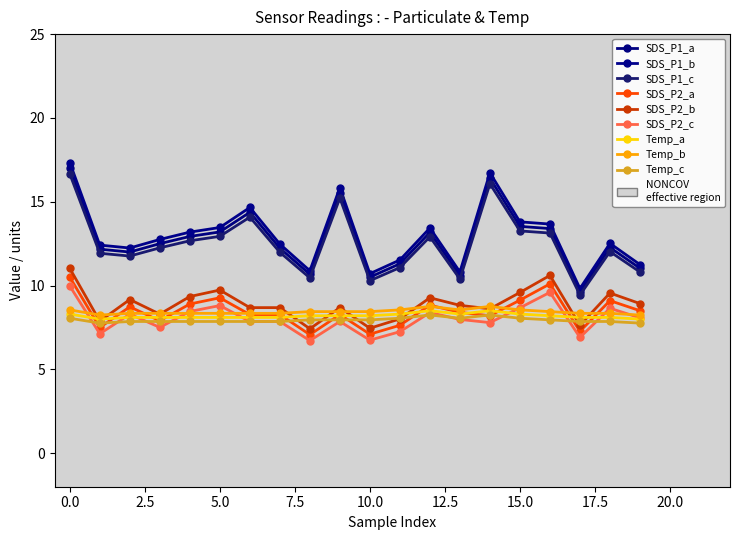

How many categories are shown in the chart?

20